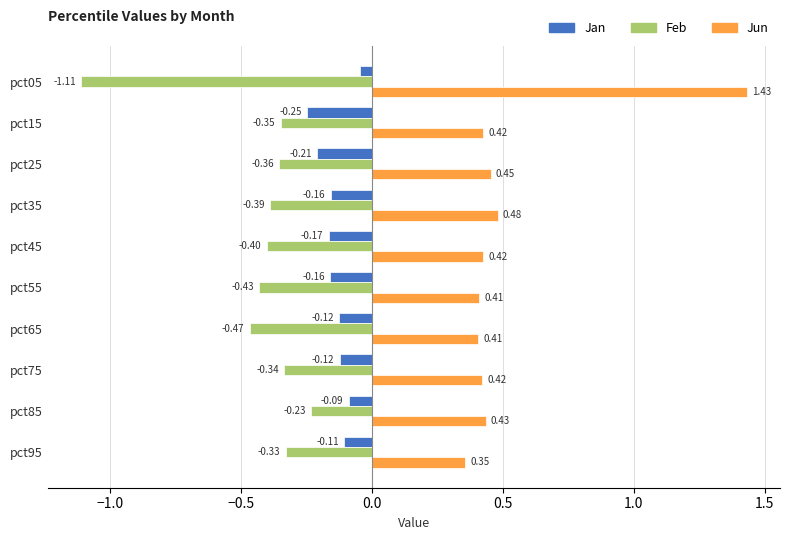

Which category has the lowest value in the Feb series?

pct05